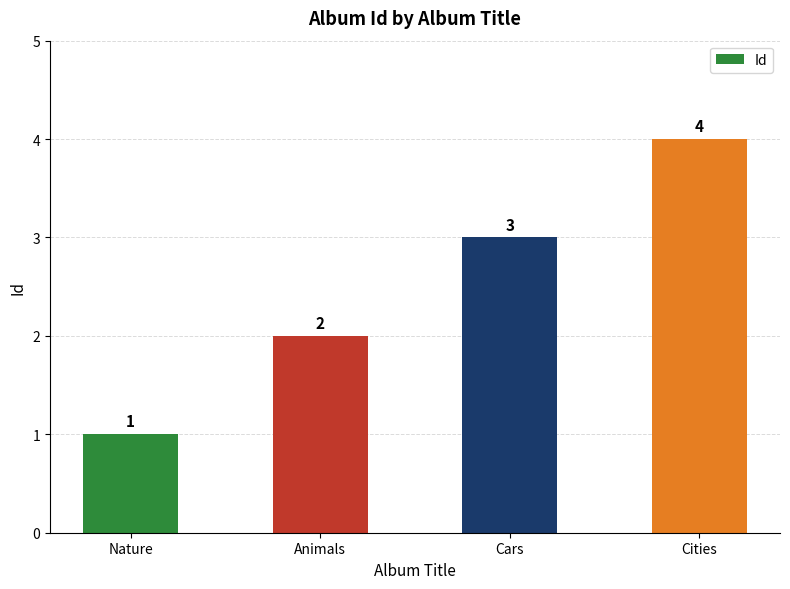

What is the difference between the maximum and second lowest values?

2